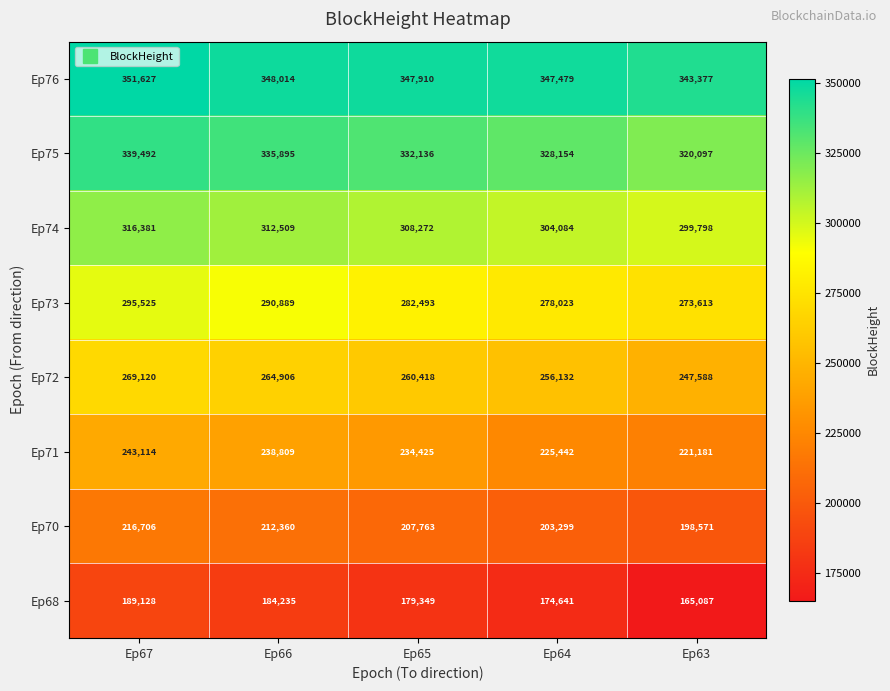

Between Ep67 and Ep63, which series saw the biggest shift?

Ep68